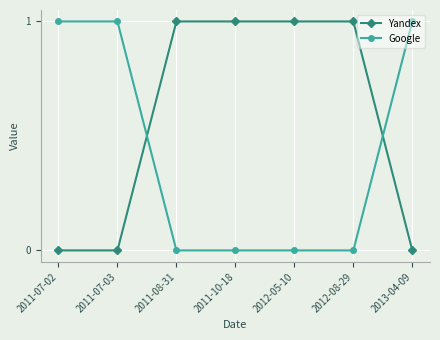

The value of Google at 2011-10-18 is 0. True or false?

True